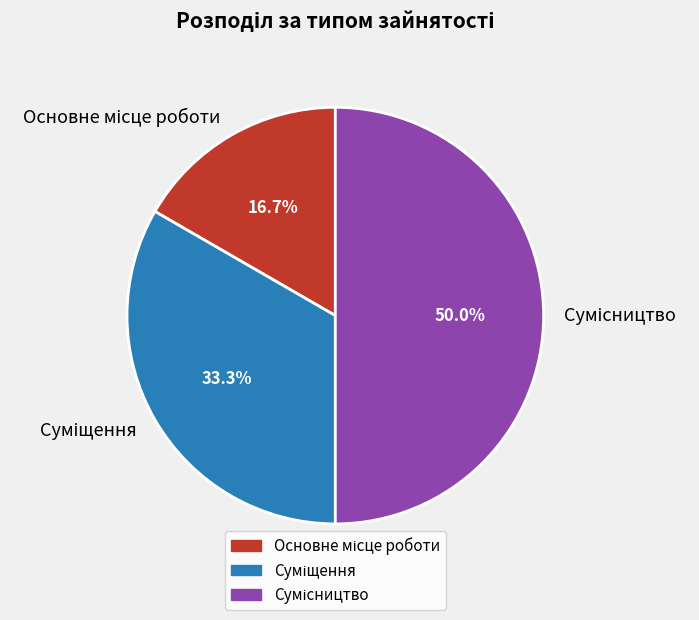

Is the sum of Основне місце роботи and Сумісництво greater than half?

Yes